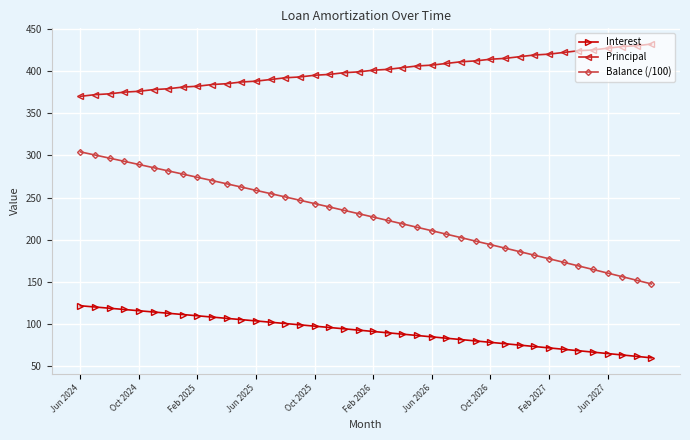

Which series has the largest total across all categories?

Principal